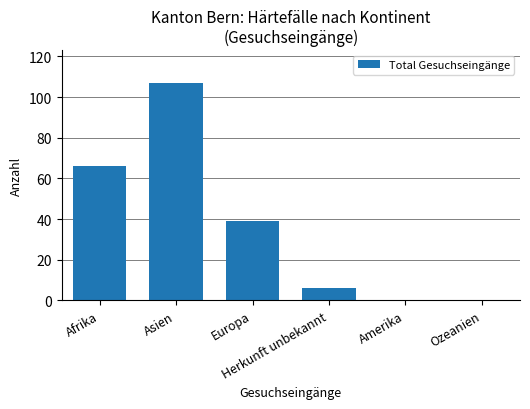

Reading left to right, extract all data points from this chart.

Afrika=66	Asien=107	Europa=39	Herkunft unbekannt=6	Amerika=0	Ozeanien=0